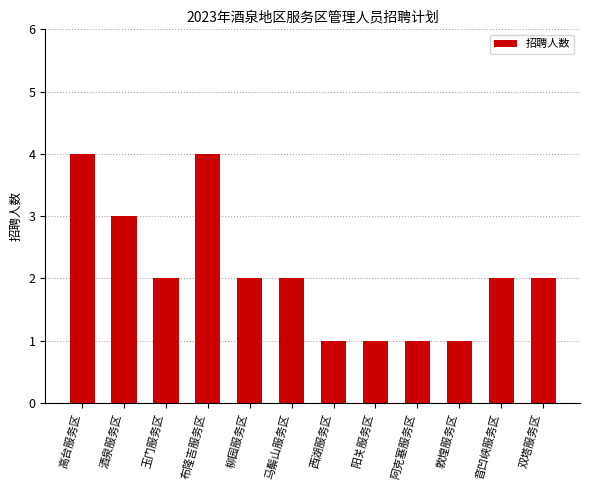

Approximately how many times larger is the value at 双塔服务区 compared to 布隆吉服务区?

0.5